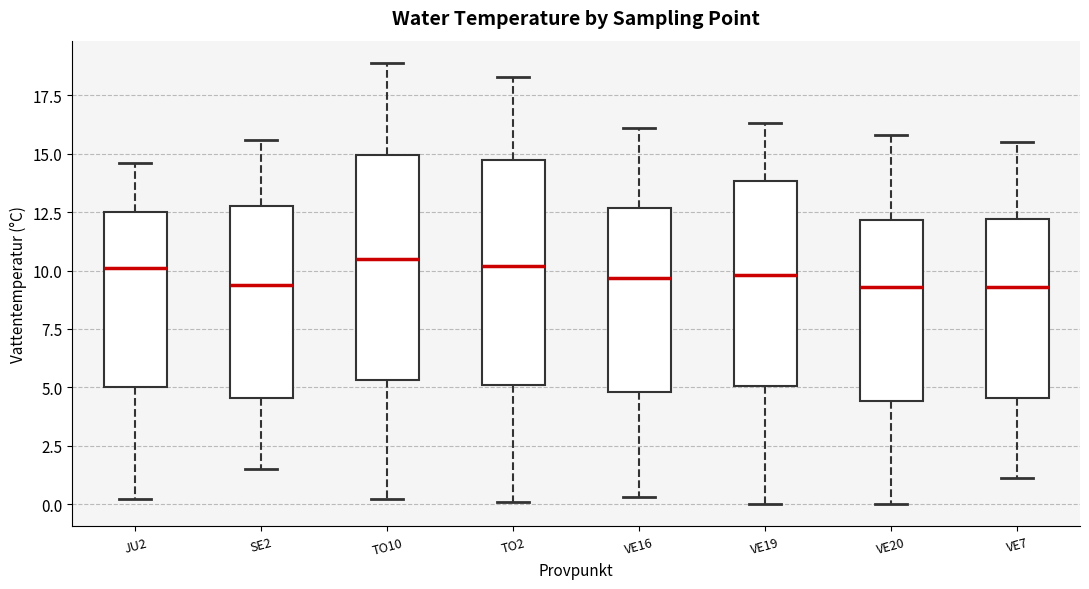

Reading left to right, transcribe this box plot: for each box, give where its median line is, the range the box spans, and where its two whiskers end, as read against the y-axis. The values are not printed on the chart, so give them approximately, as read against the axis.

JU2: median 10.0, box 5.0 to 12.5, whiskers 0.0 to 14.5
SE2: median 9.5, box 4.5 to 13.0, whiskers 1.5 to 15.5
TO10: median 10.5, box 5.5 to 15.0, whiskers 0.0 to 19.0
TO2: median 10.0, box 5.0 to 15.0, whiskers 0.0 to 18.5
VE16: median 9.5, box 5.0 to 12.5, whiskers 0.5 to 16.0
VE19: median 10.0, box 5.0 to 14.0, whiskers 0.0 to 16.5
VE20: median 9.5, box 4.5 to 12.0, whiskers 0.0 to 16.0
VE7: median 9.5, box 4.5 to 12.0, whiskers 1.0 to 15.5